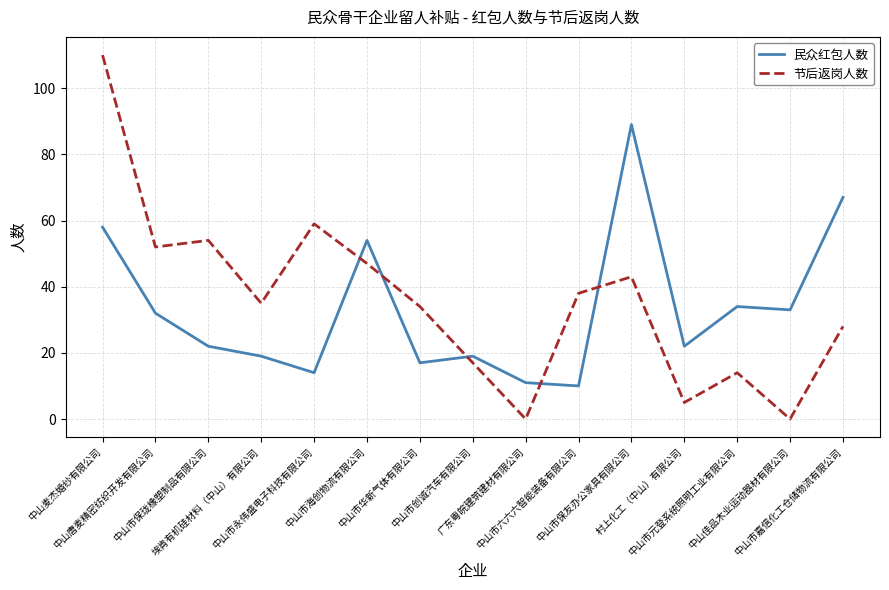

What is the maximum value for 民众红包人数?

89